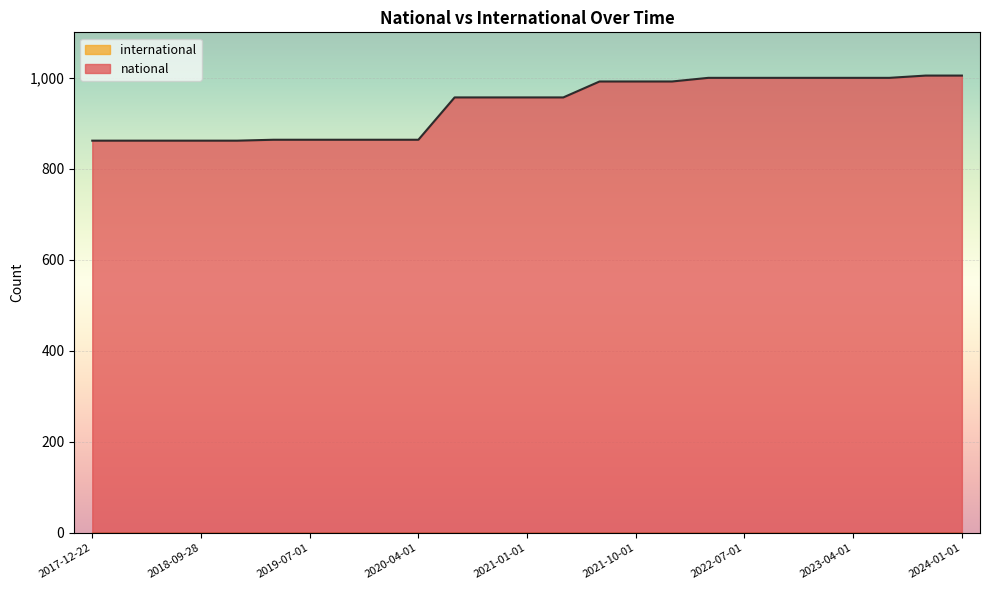

Rank the categories by value from lowest to highest.

2017-12-22, 2018-04-09, 2018-07-11, 2018-09-28, 2019-01-01, 2019-04-06, 2019-07-01, 2019-10-09, 2020-01-01, 2020-04-01, 2020-07-01, 2020-10-01, 2021-01-01, 2021-04-01, 2021-07-01, 2021-10-01, 2022-01-01, 2022-04-01, 2022-07-01, 2022-10-01, 2023-01-01, 2023-04-01, 2023-07-01, 2023-10-01, 2024-01-01